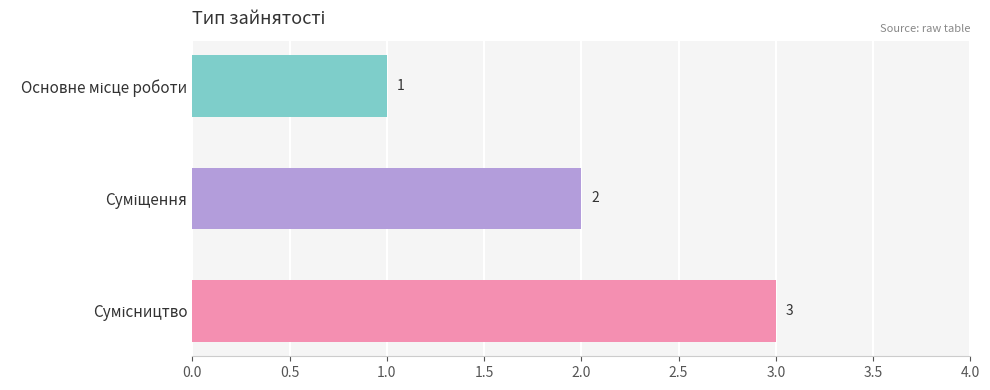

Count the values in the range 1 to 3.

3